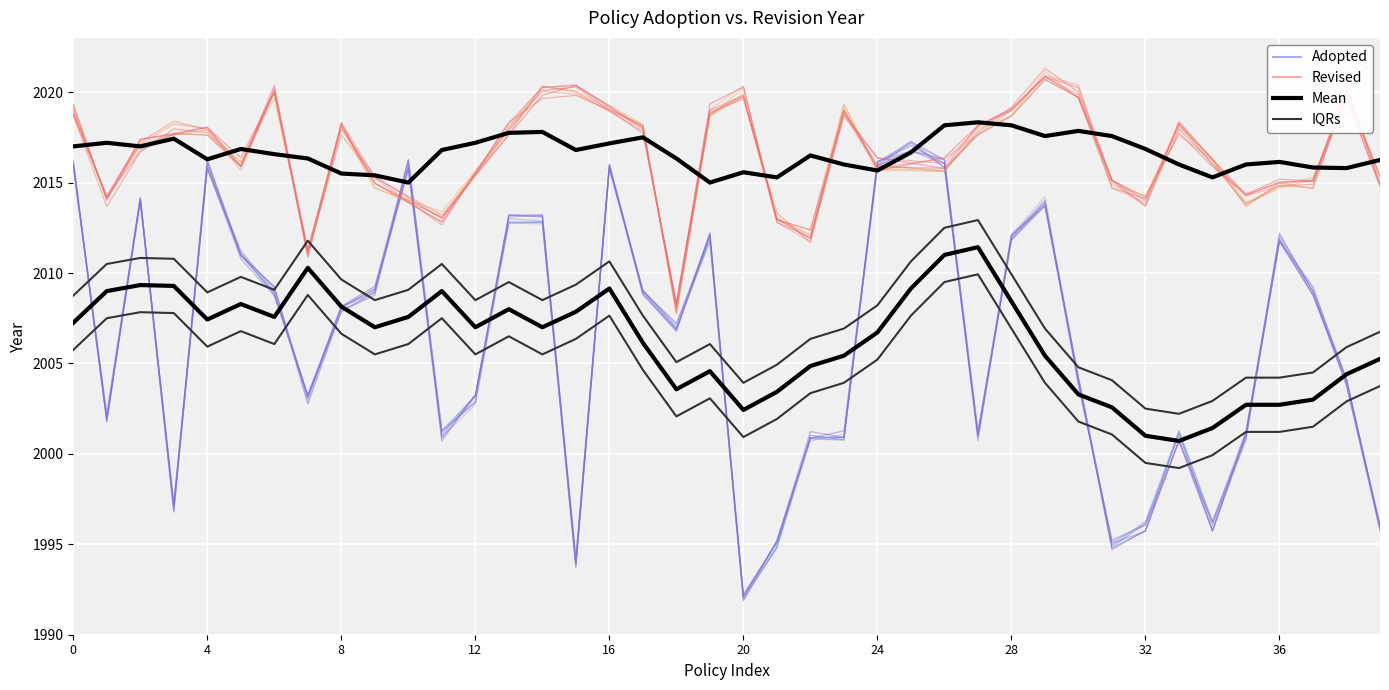

What is the label of the 18th point from the left?

2009